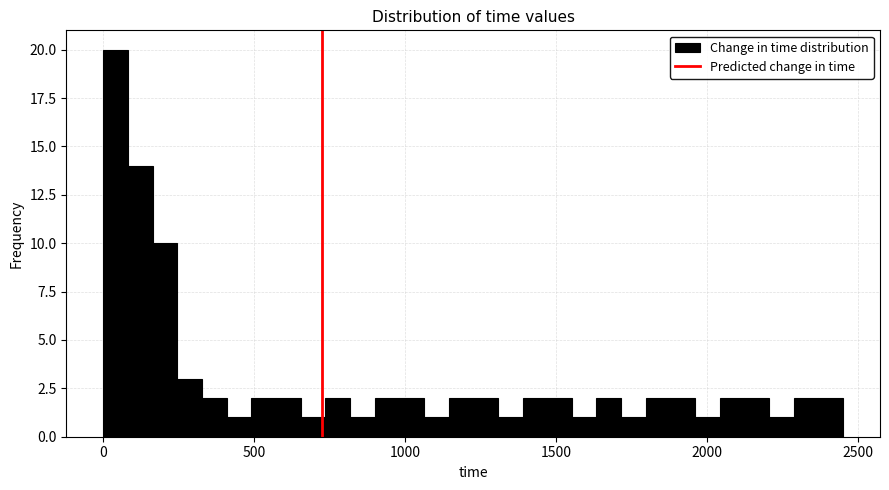

Around what value on the x-axis is the tallest bar? Give the approximate position of its centre, as read against the axis.

50